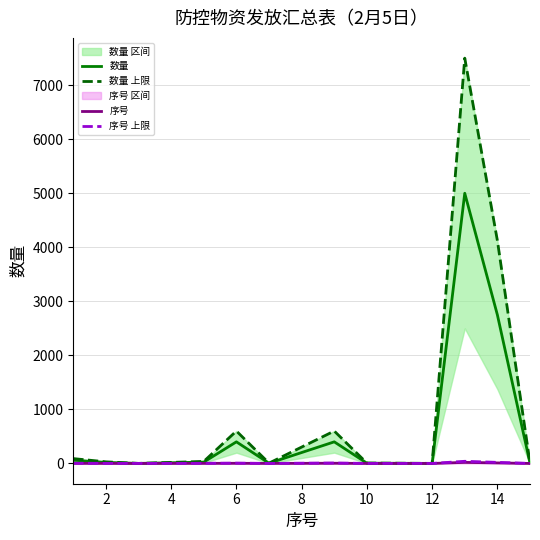

Between 4 and 12, which is larger?

12